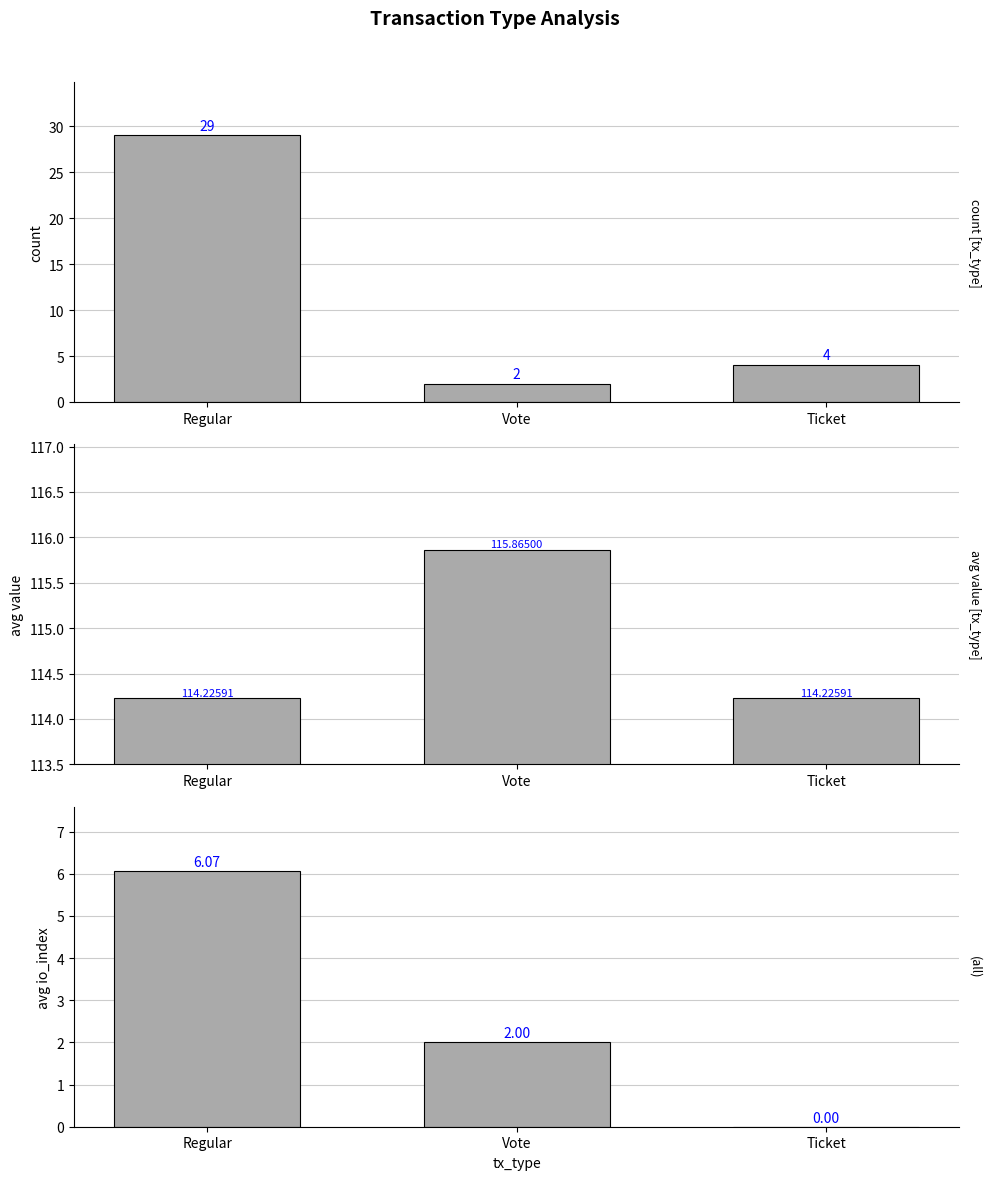

What is the maximum value shown in the chart?

115.9